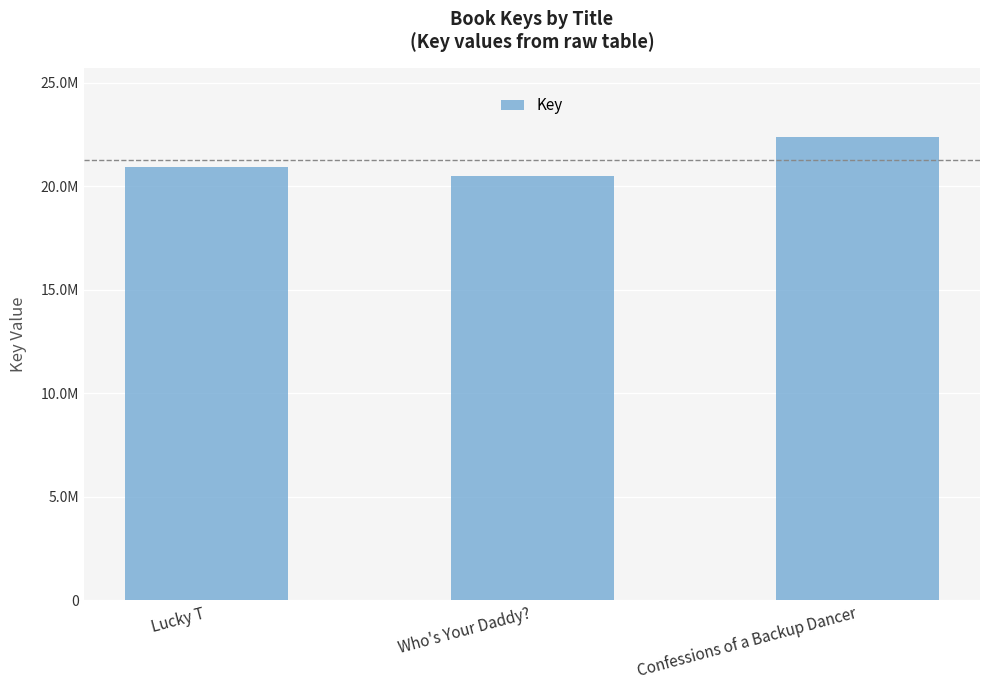

Rank the categories by value from highest to lowest.

Confessions of a Backup Dancer, Lucky T, Who's Your Daddy?